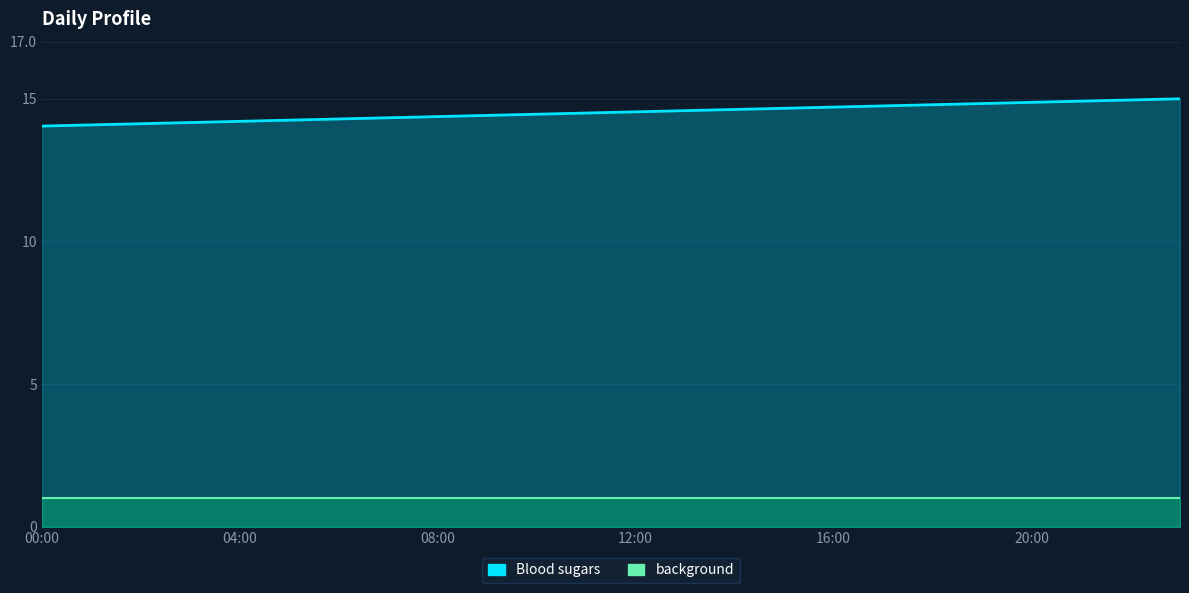

The value at 20:00 is 8.0. True or false?

False